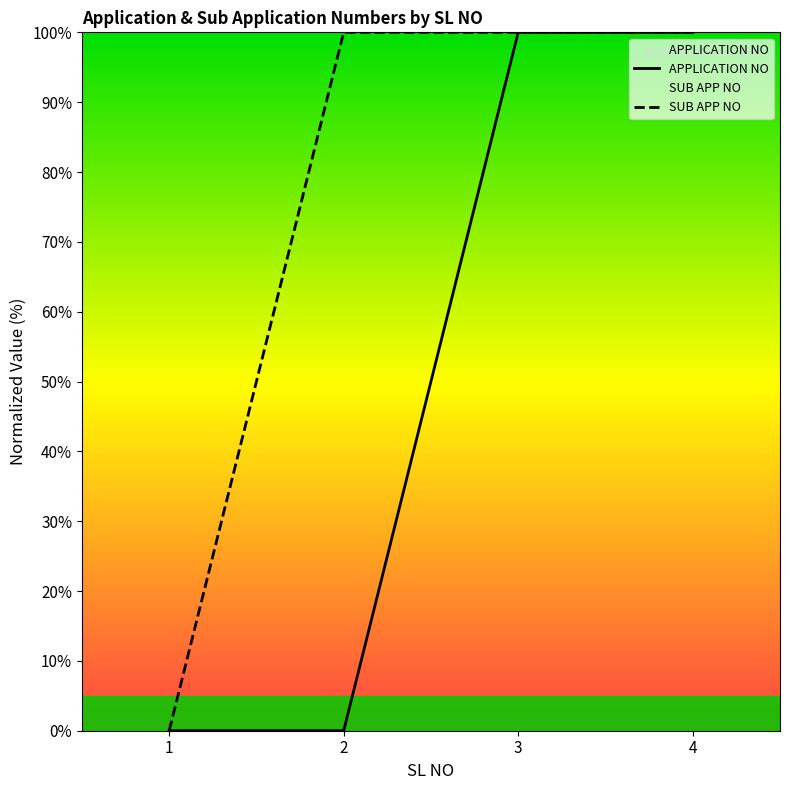

At which category does SUB APP NO reach its first local peak?

3